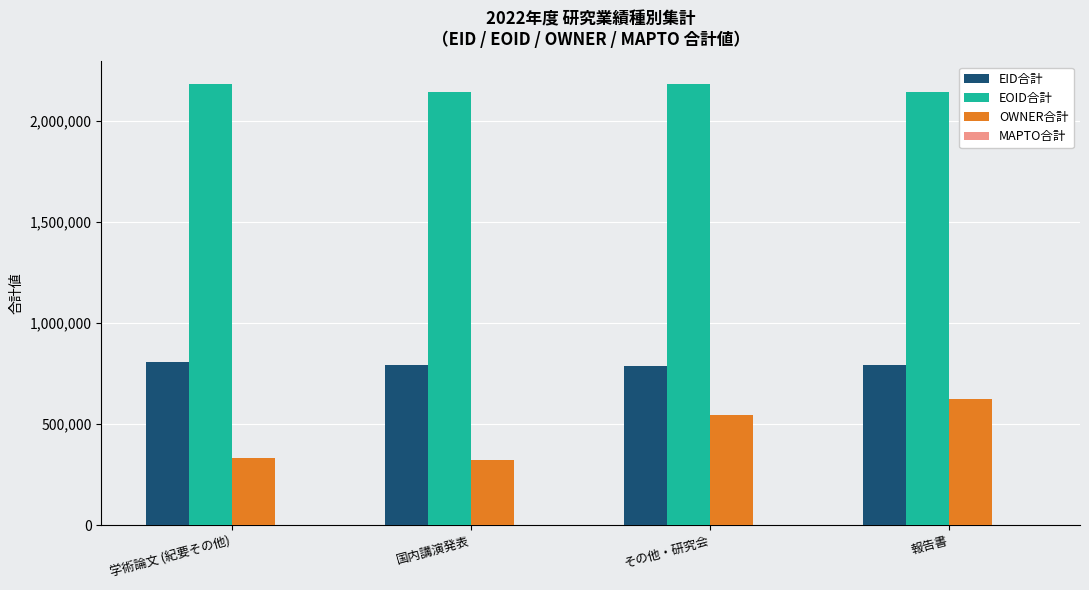

List the series in order of their peak value, highest first.

EOID合計, EID合計, OWNER合計